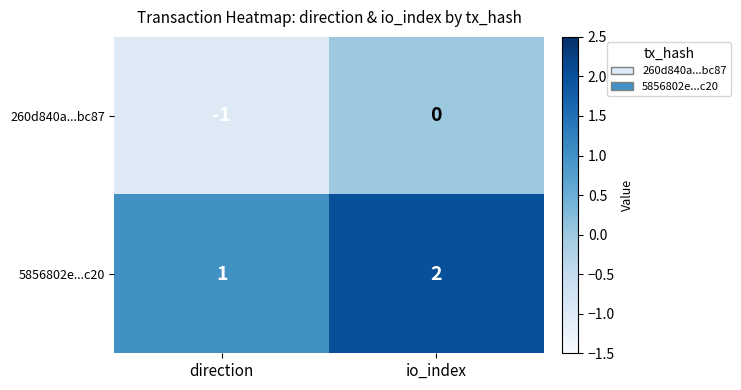

Which label corresponds to the smallest value in the chart?

direction